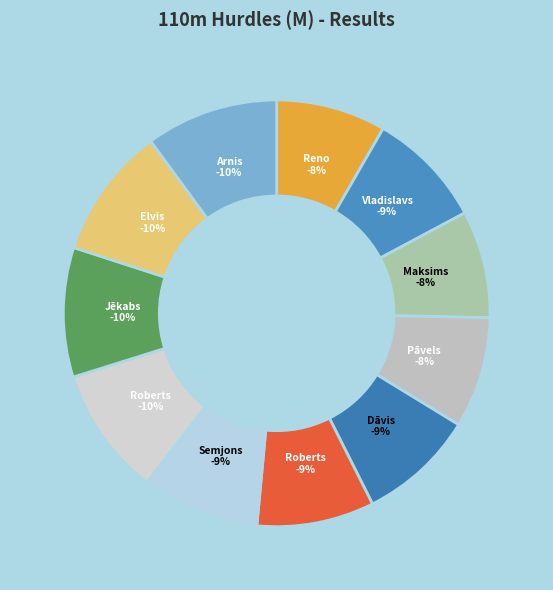

Count the number of slices in the pie.

11